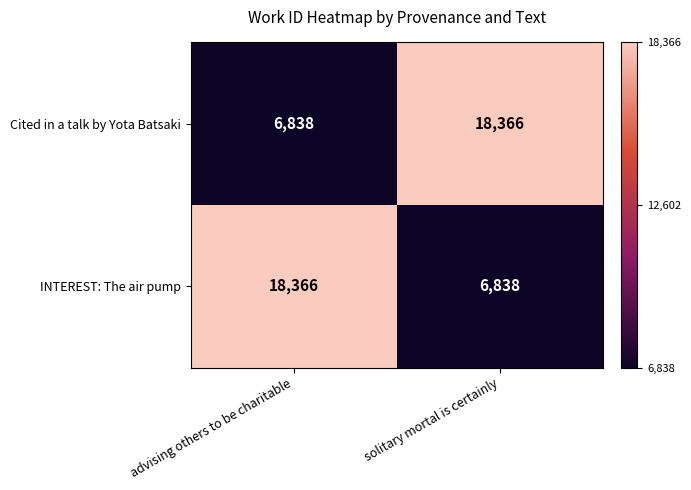

What is the difference between the highest and lowest values at advising others to be charitable?

11528